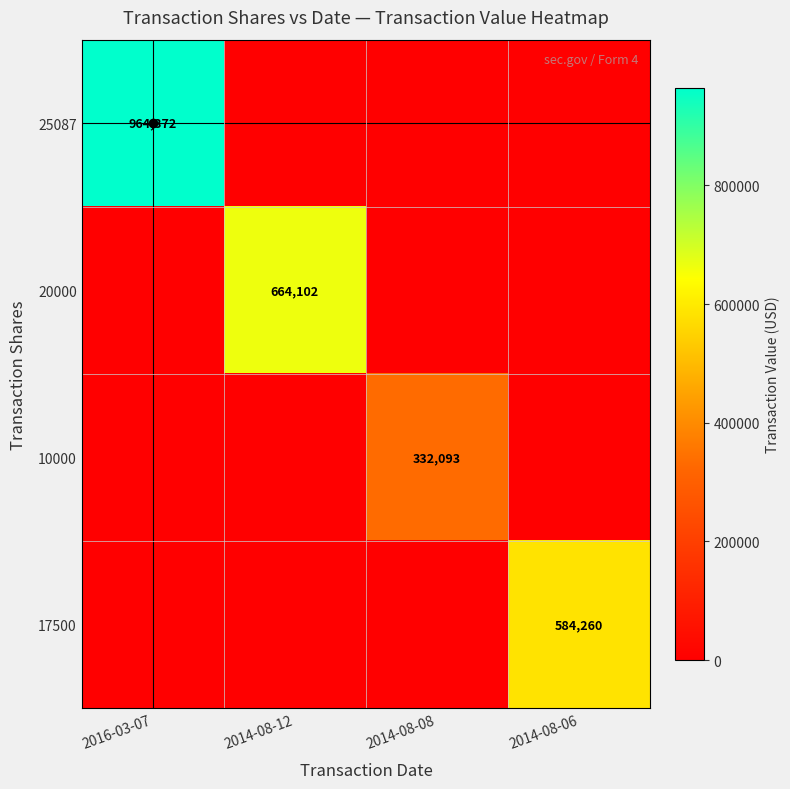

Count the number of categories in the chart.

4